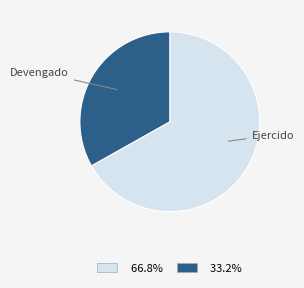

Is there any slice that represents more than half of the pie?

Yes